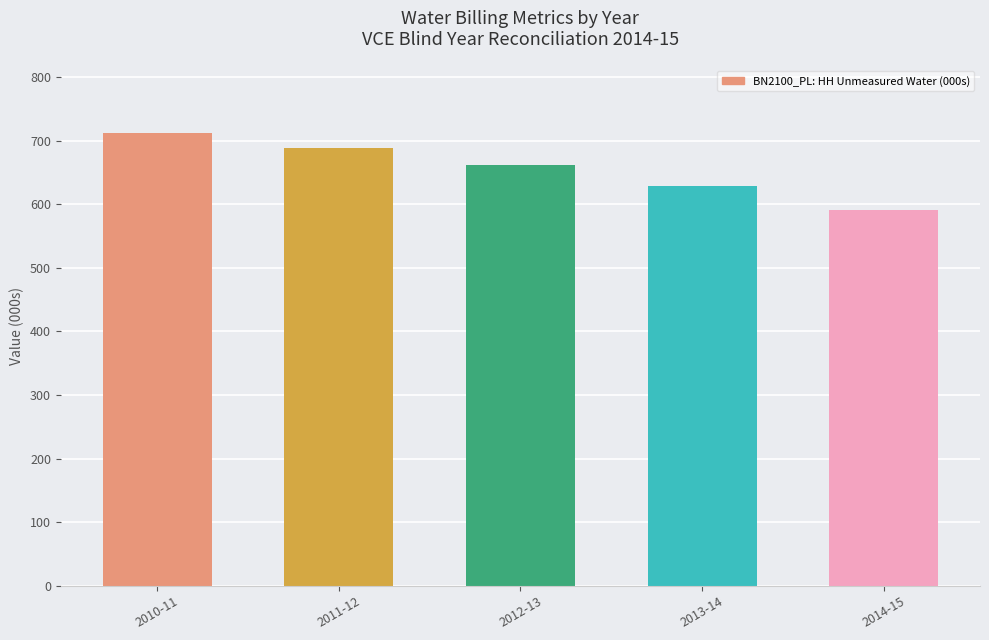

What is the smallest value displayed?

591.6